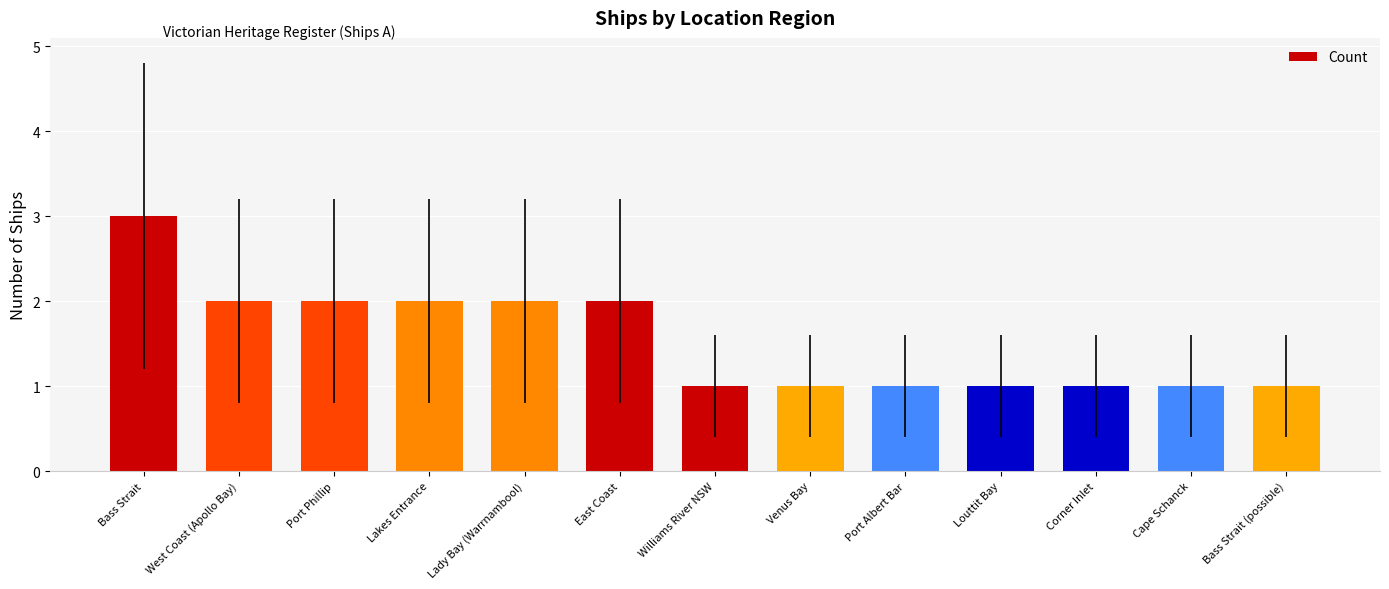

What is the maximum value shown in the chart?

3